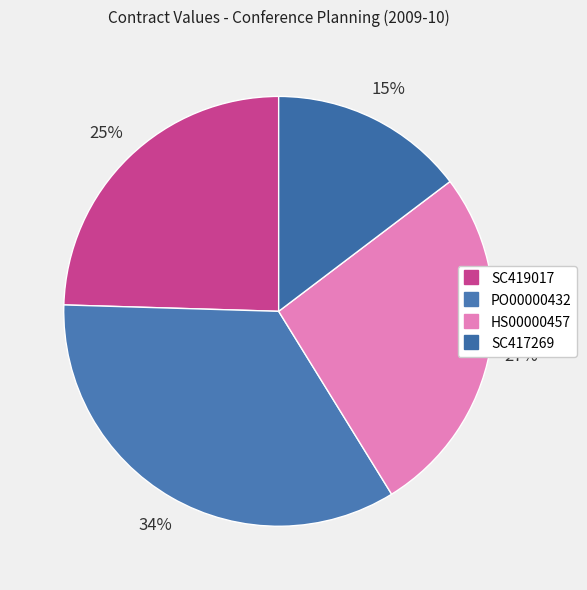

To the nearest percent, what portion does SC419017 represent?

25%